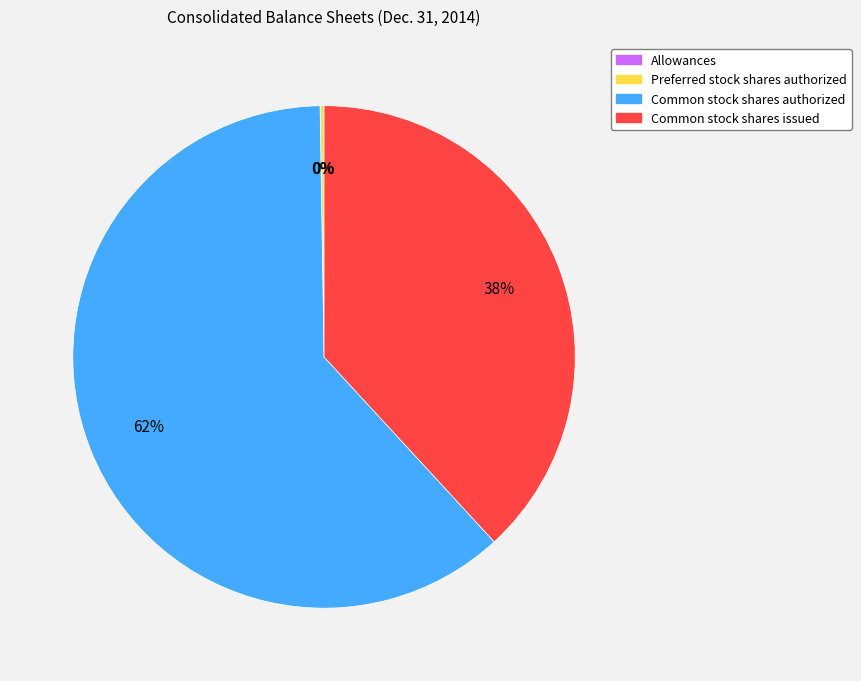

True or false: Common stock shares authorized accounts for 62% of the total.

True